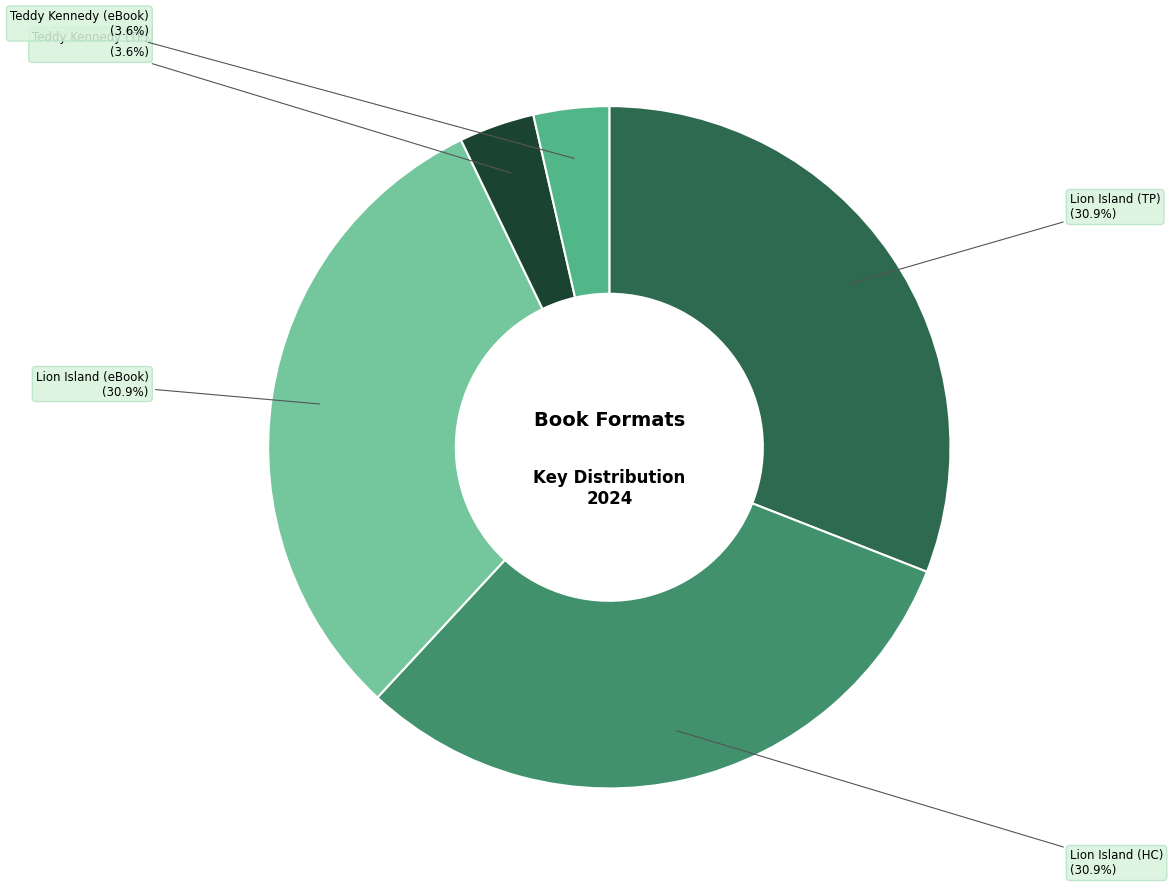

Is there a majority slice in this chart?

No